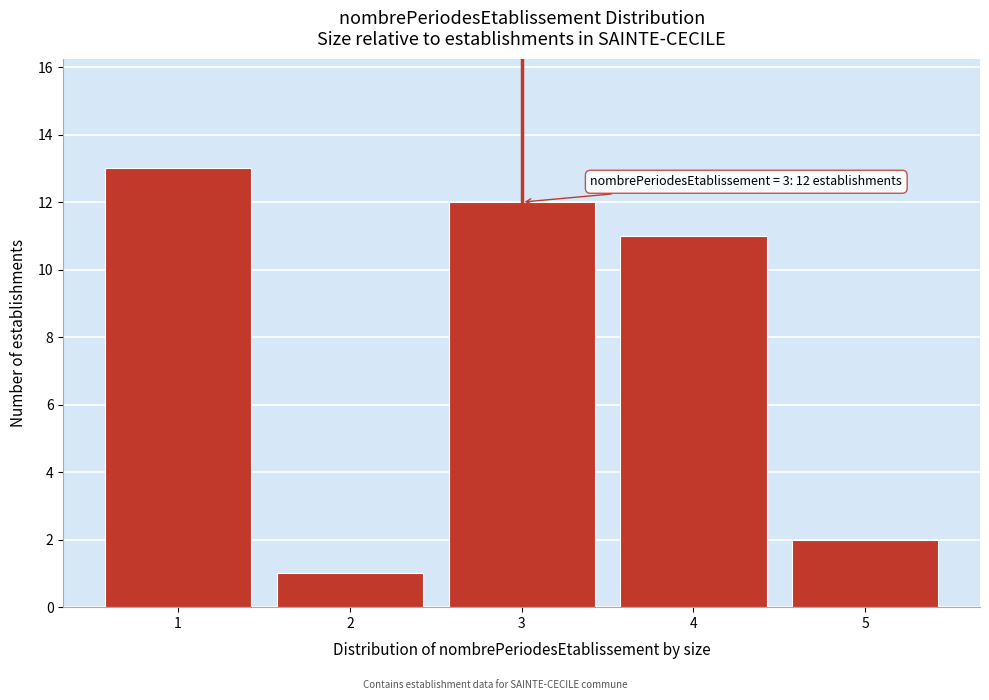

Reading left to right, transcribe all the data shown in this chart.

1=13	2=1	3=12	4=11	5=2